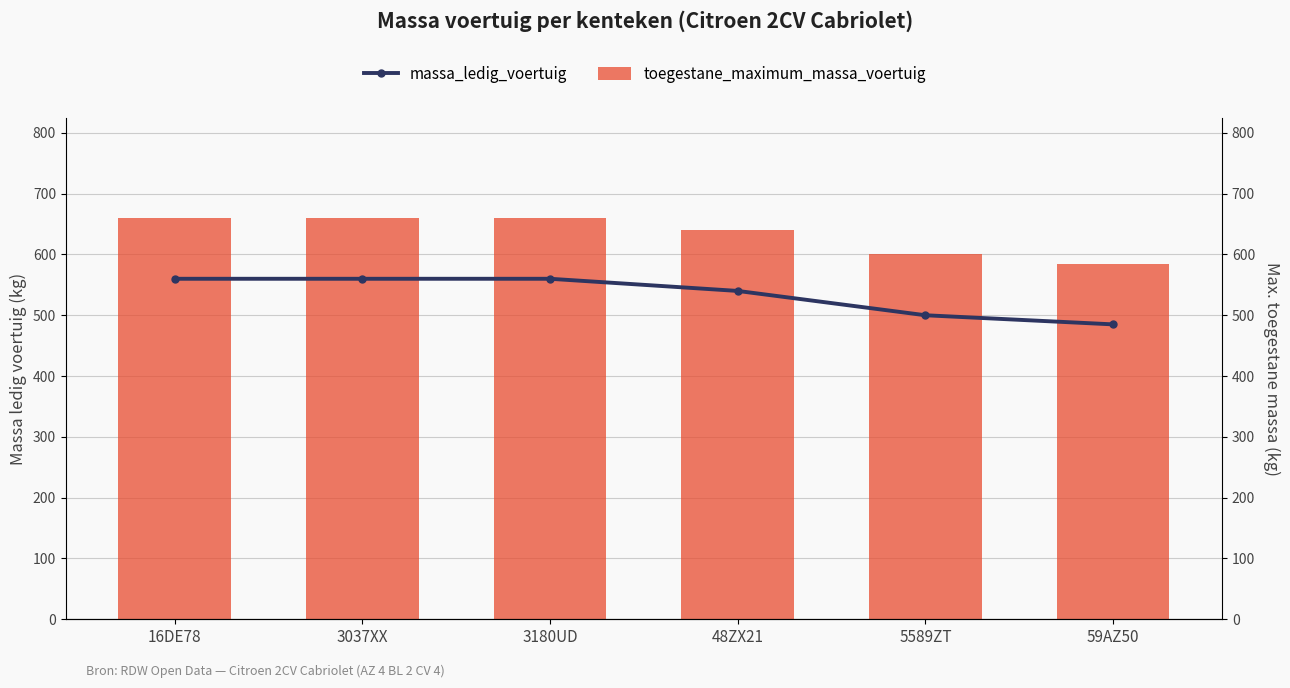

Read the massa_ledig_voertuig value at 3037XX, to the nearest 10.

560